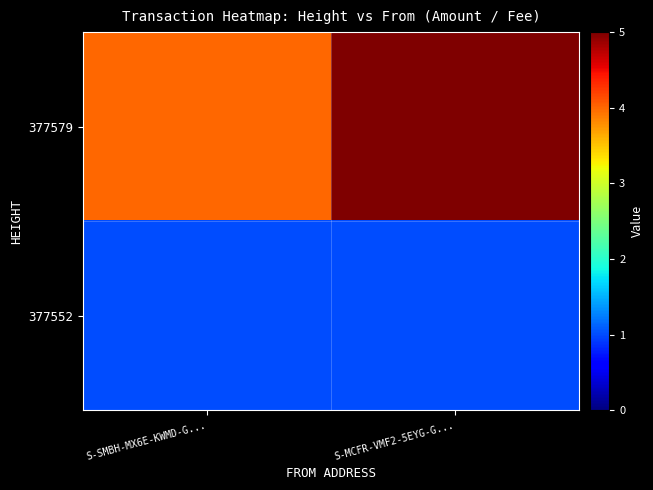

Which has a higher value, S-MCFR-VMF2-5EYG-G... or S-SMBH-MX6E-KWMD-G...?

S-MCFR-VMF2-5EYG-G...